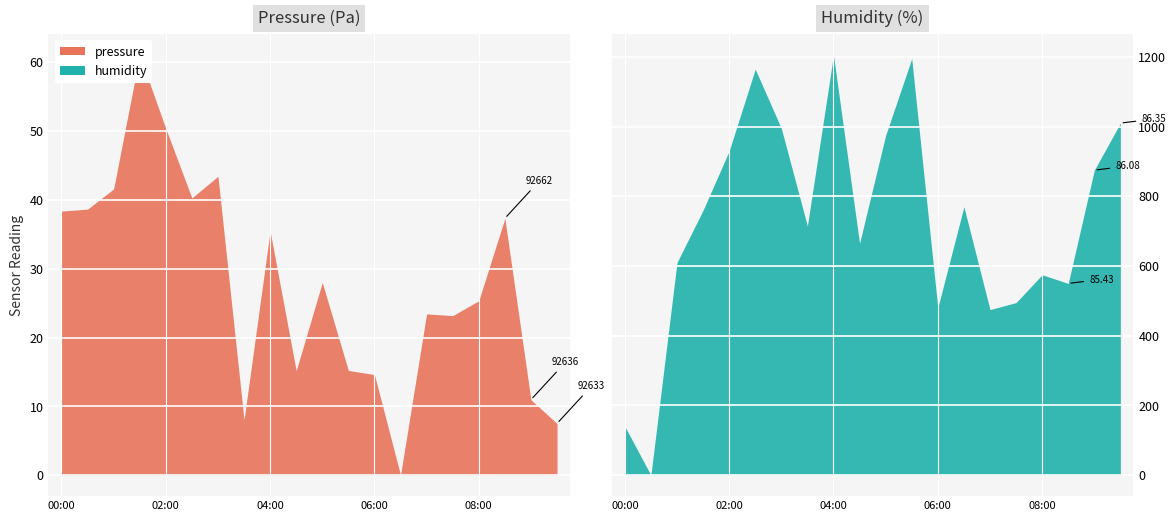

What is the average value of the pressure series?

27.9